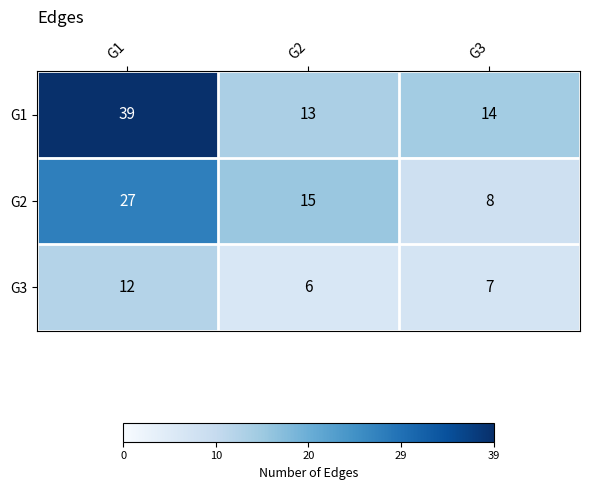

Which series has the largest total across all categories?

G1